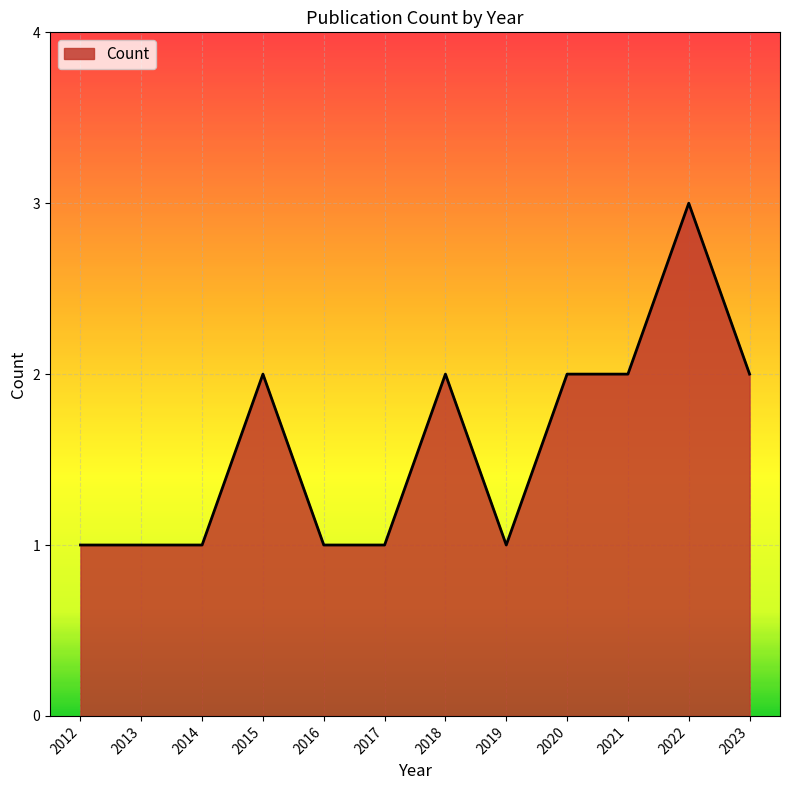

What value does the data have at 2020?

2